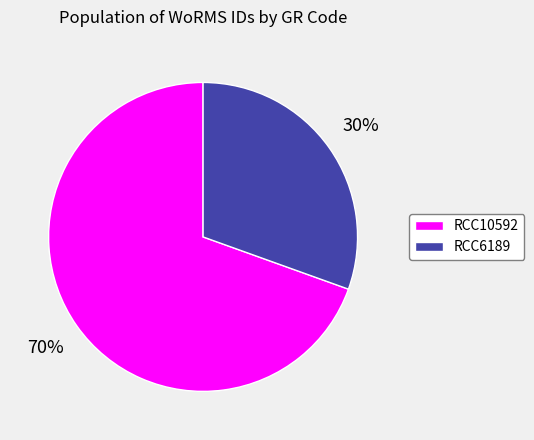

The RCC10592 slice represents 63% of the pie. True or false?

False